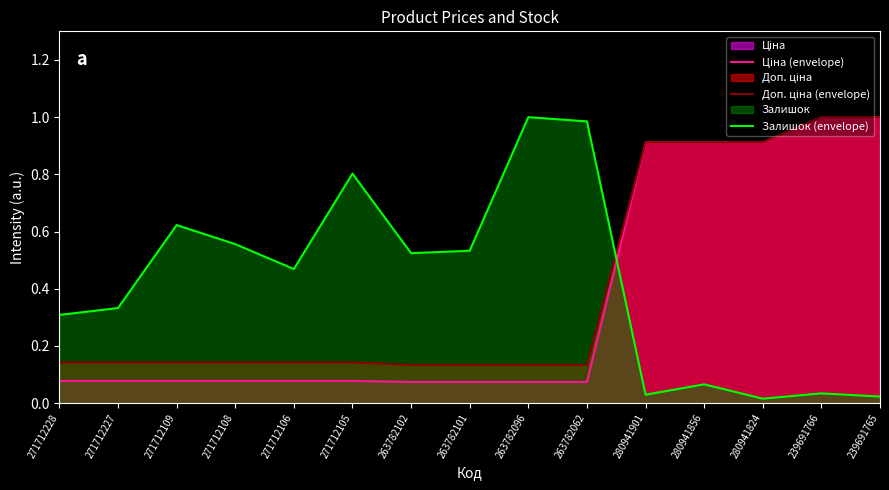

Which category has the highest value across all series?

239691766